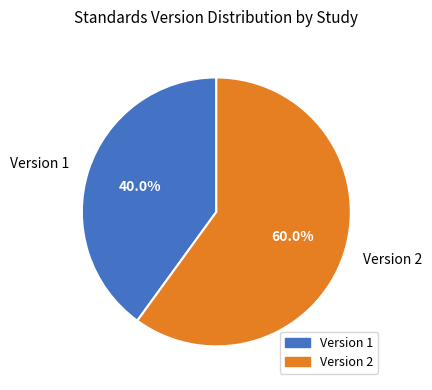

Which category has the smallest portion of the pie?

Version 1